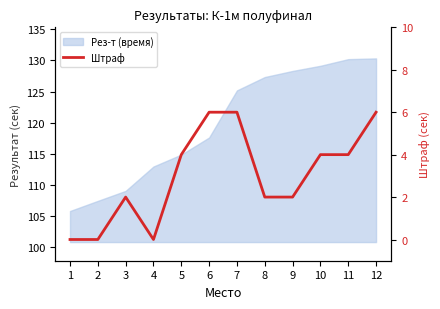

At which category does the data reach its first local peak?

3